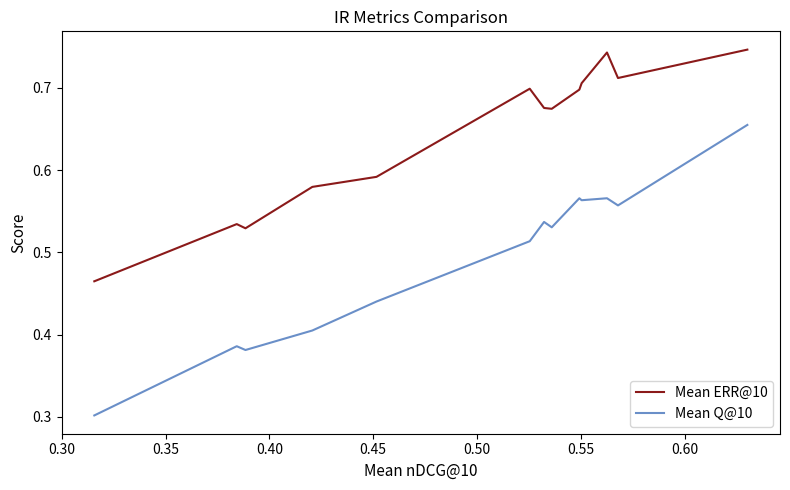

True or false: Mean ERR@10 and Mean Q@10 intersect in this chart.

False